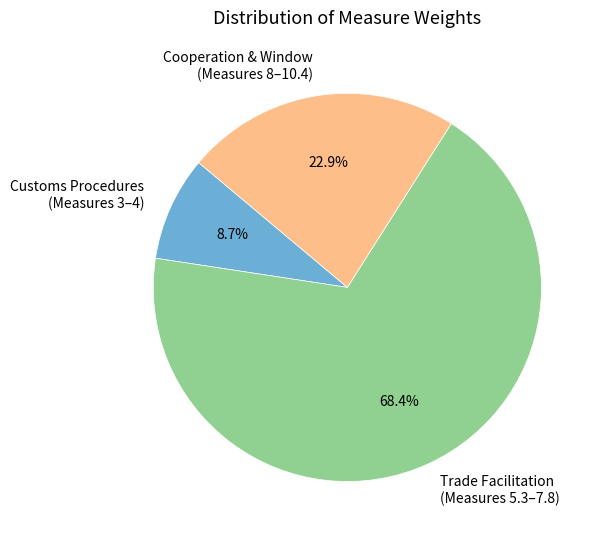

To the nearest percent, what is the difference between the largest and smallest slice percentages?

60%